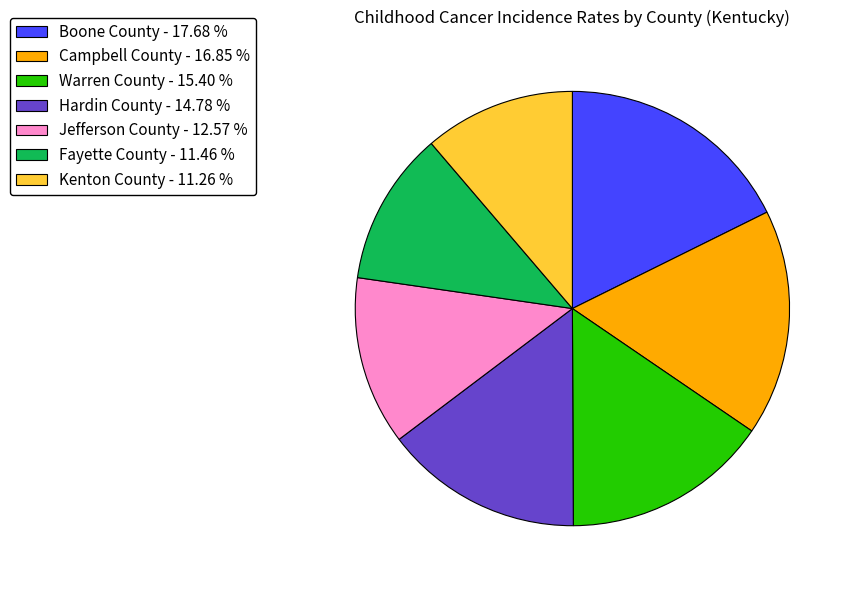

Is the sum of Campbell County - 16.85 % and Warren County - 15.40 % greater than half?

No